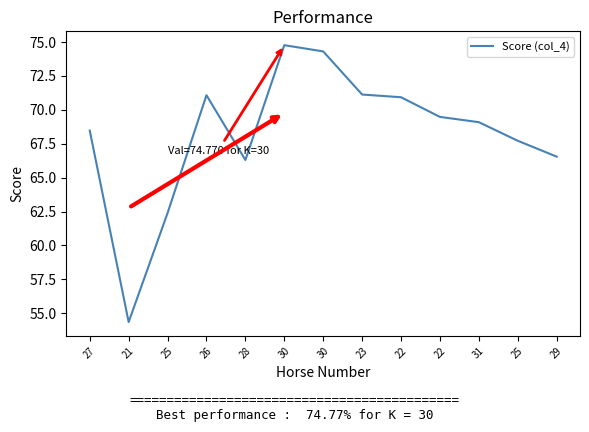

At which label does the data first exceed 69?

26